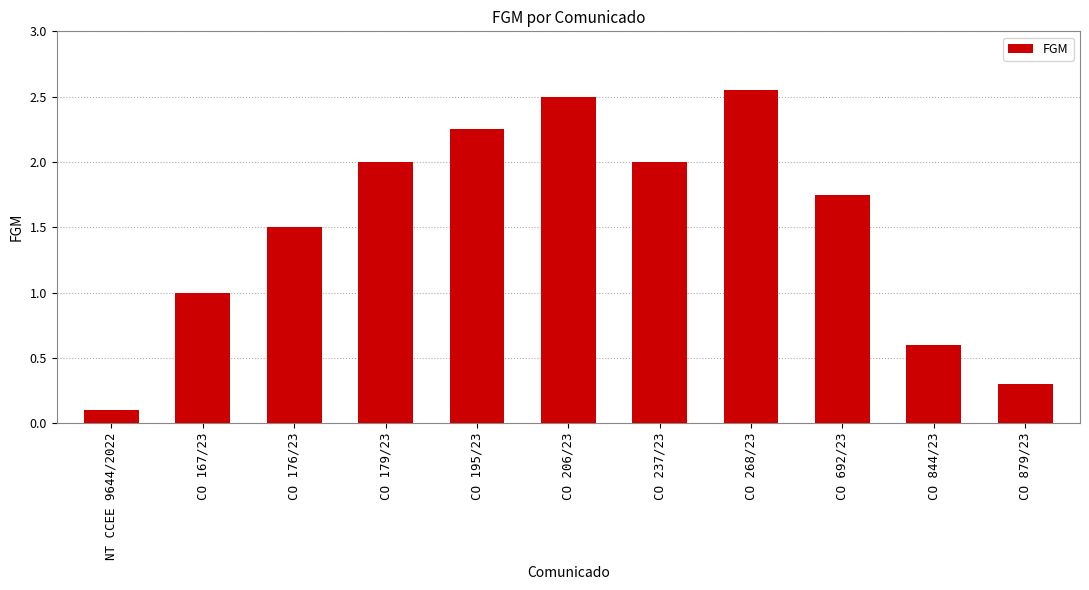

Where is the data nearest to the value 1?

CO 167/23